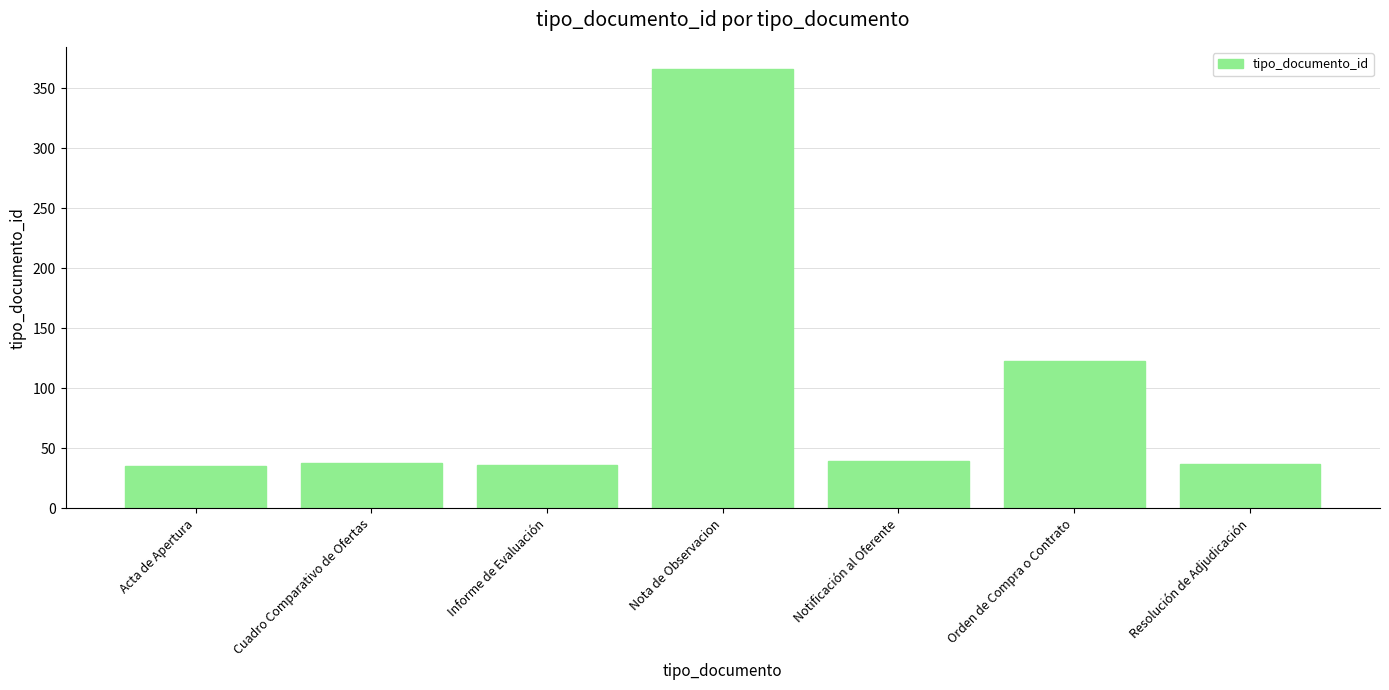

What is the maximum value shown in the chart?

366